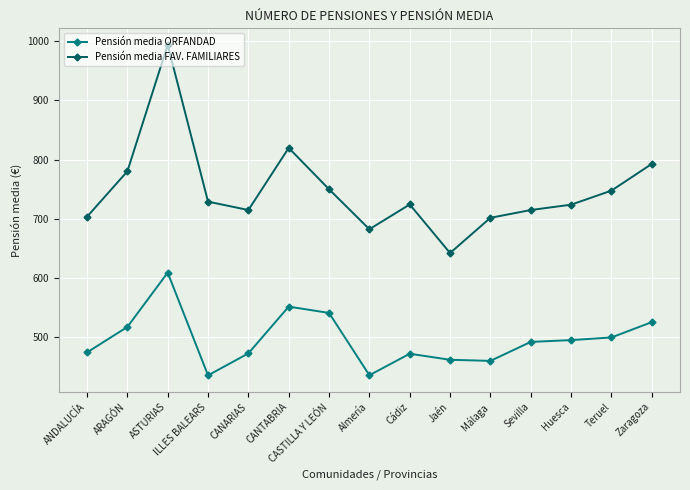

Read the Pensión media FAV. FAMILIARES value at Teruel.

747.3